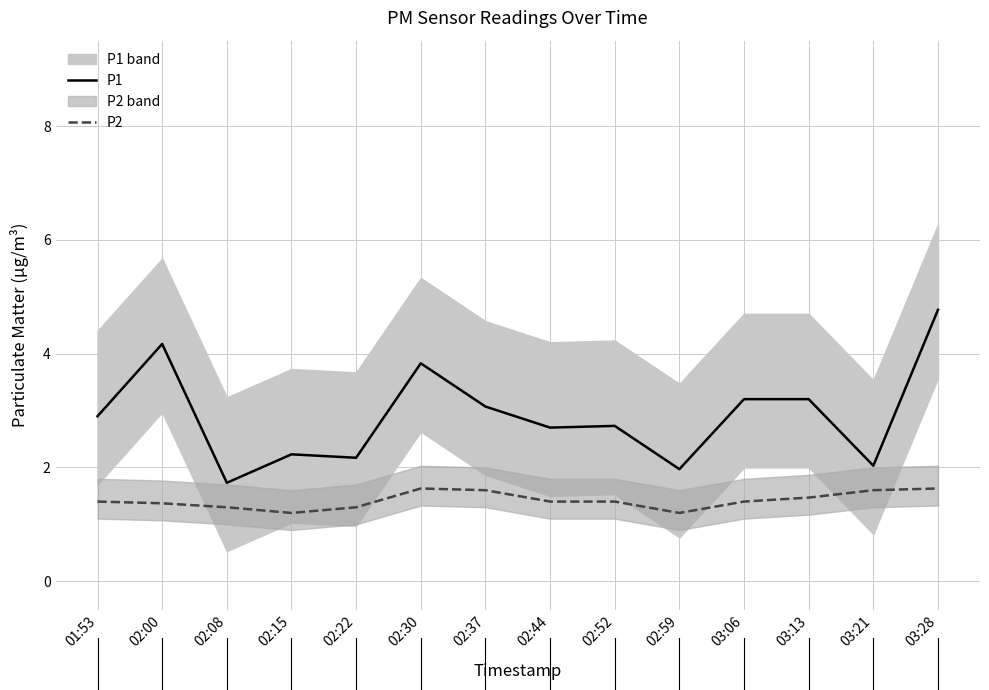

What is the lowest value of the P1 series?

1.7